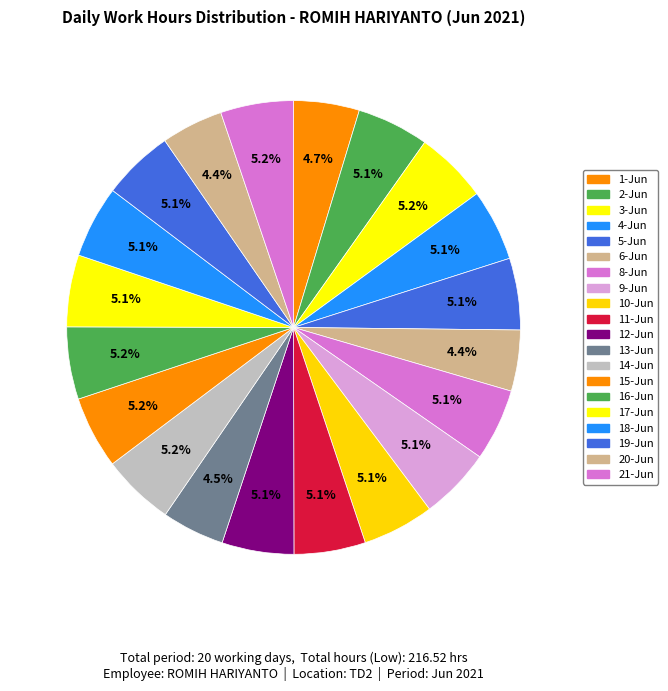

What percentage do 5-Jun and 16-Jun together represent?

10.3%